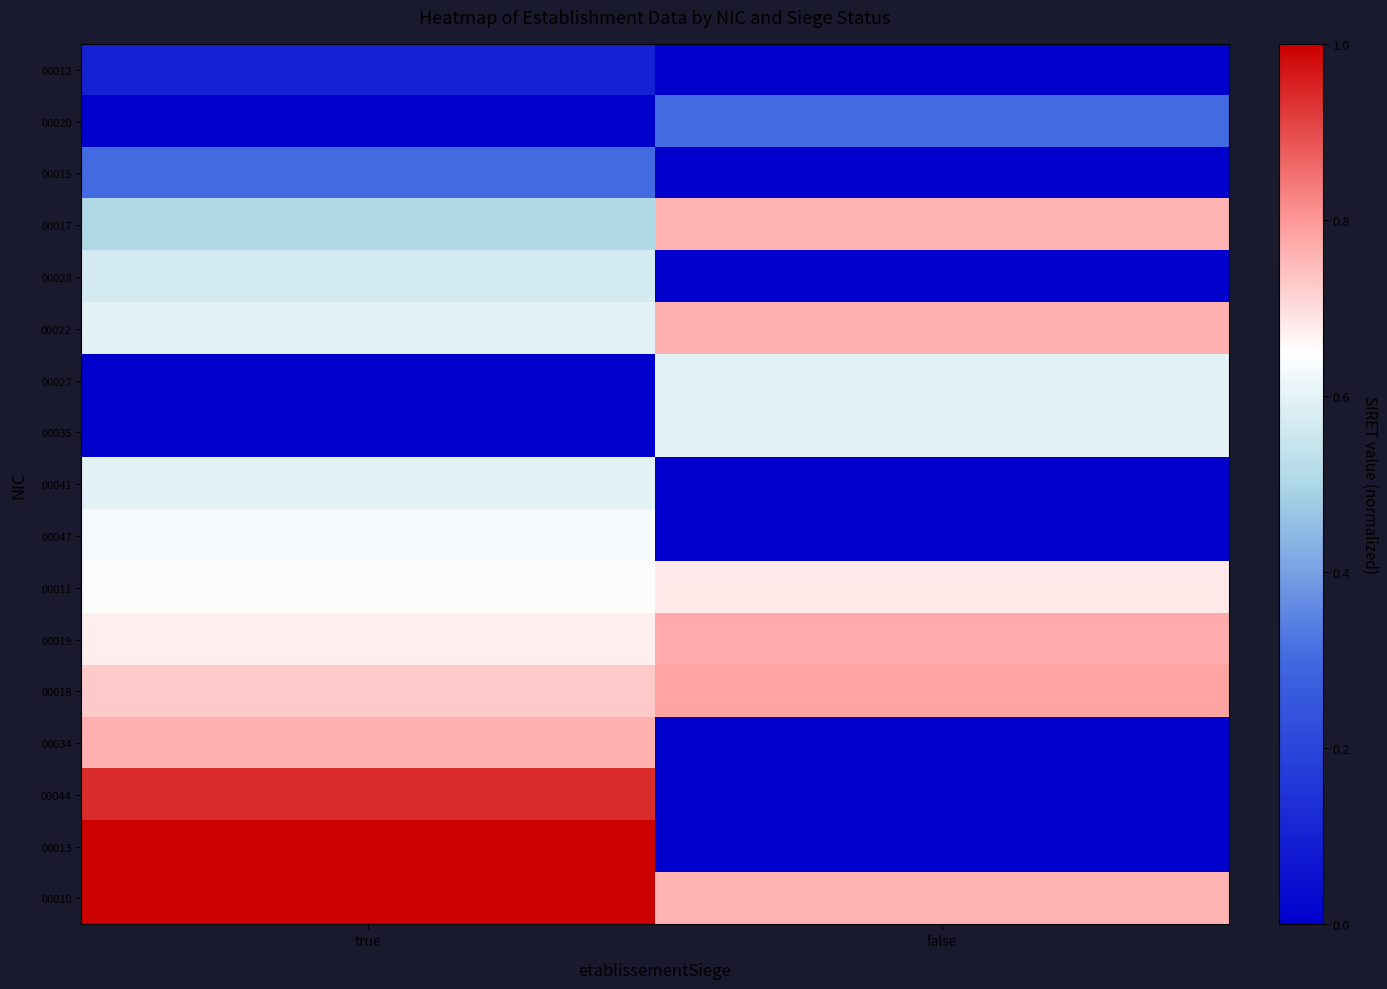

At true, list the series in order from smallest to largest.

00020, 00027, 00035, 00012, 00015, 00017, 00028, 00022, 00041, 00047, 00011, 00019, 00018, 00034, 00044, 00013, 00010